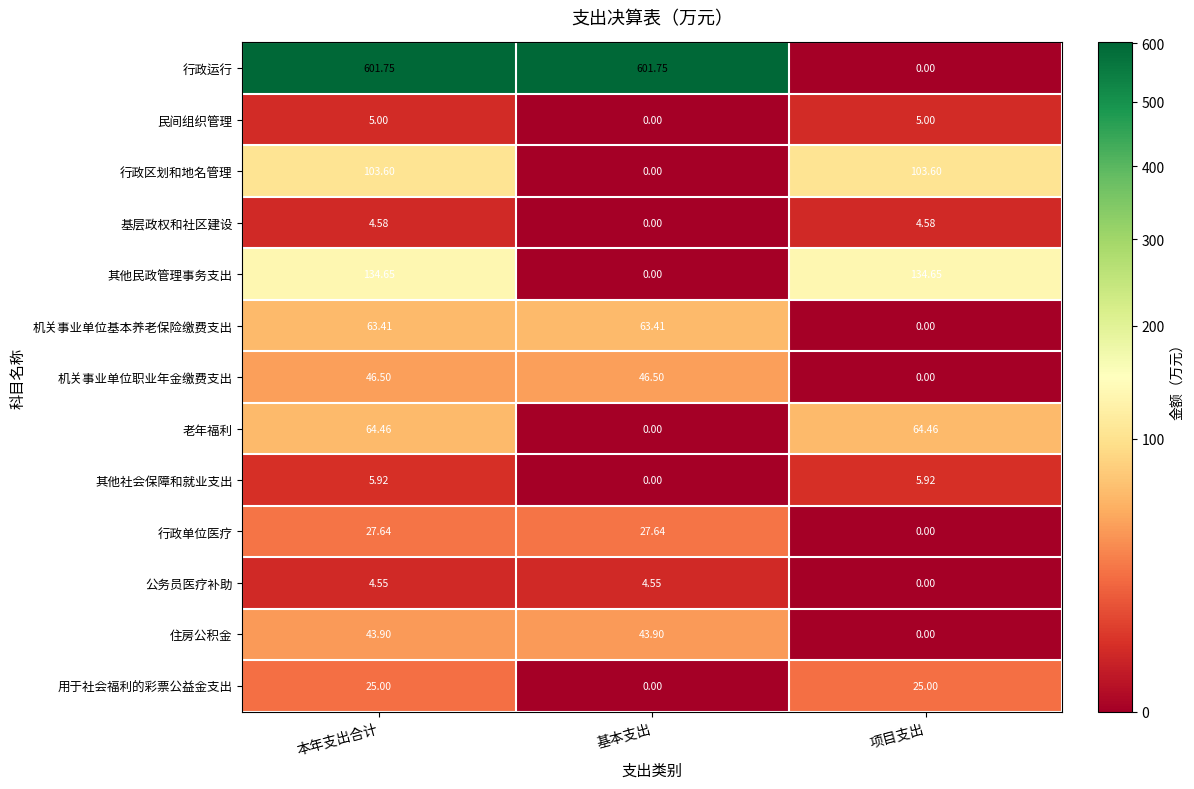

Between 基本支出 and 项目支出, which series saw the biggest shift?

行政运行